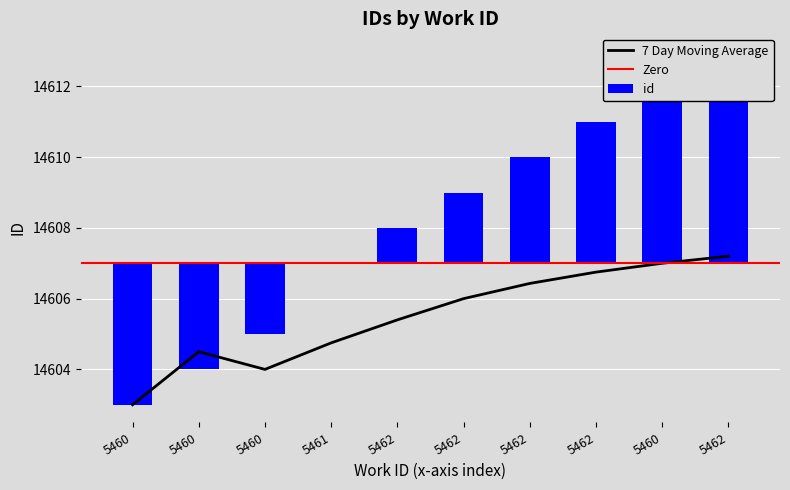

At 5460, list the series in order from smallest to largest.

id, 7 Day Moving Average